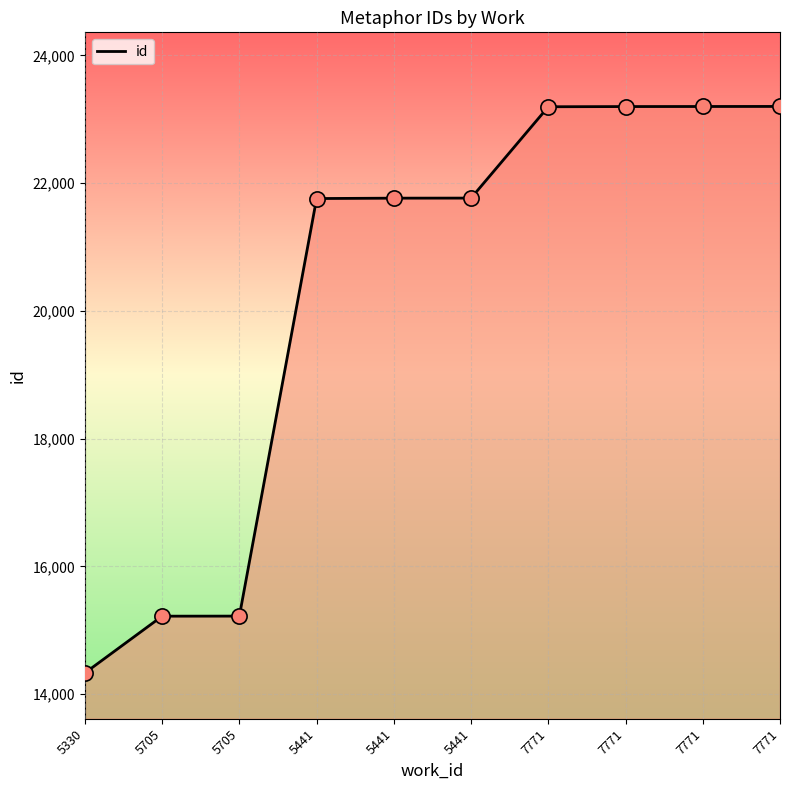

Which has a higher value, 5441 or 7771?

7771